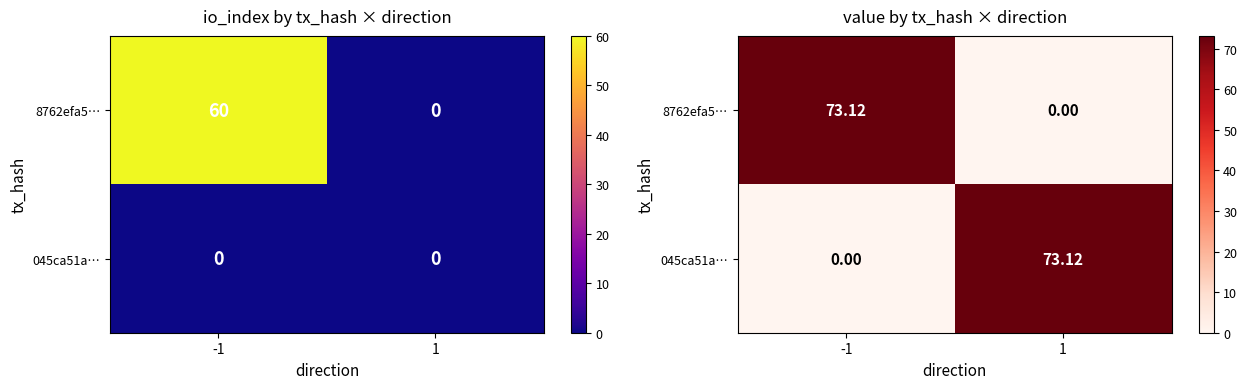

What is the highest value of the 8762efa5… series?

73.1